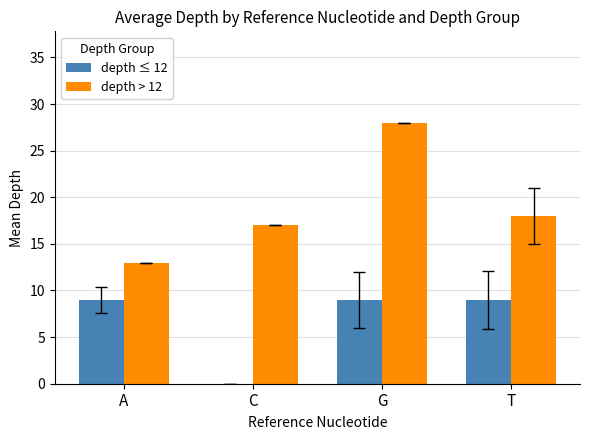

What is the maximum value for depth > 12?

28